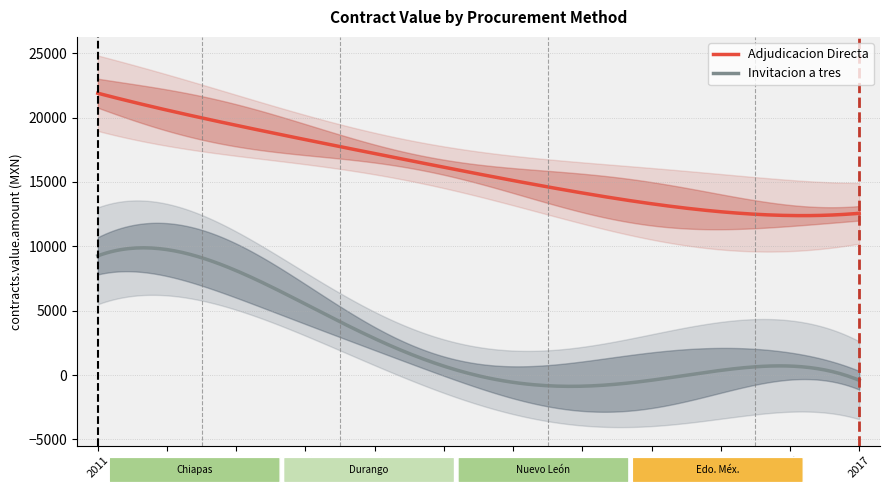

Is it true that Adjudicacion Directa equals 14850.0 at 2014?

True